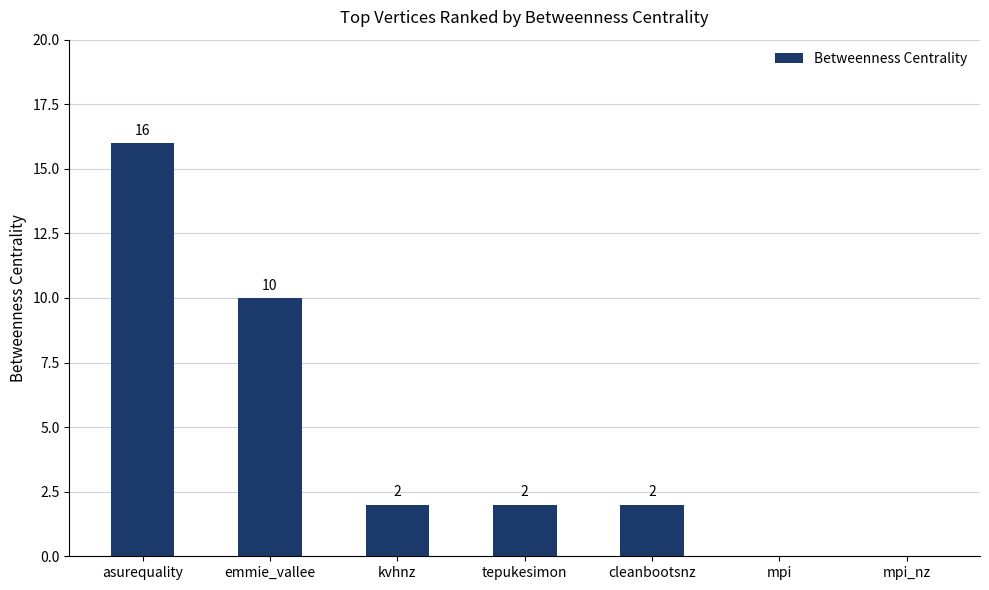

What is the sum of the values at tepukesimon and cleanbootsnz?

4